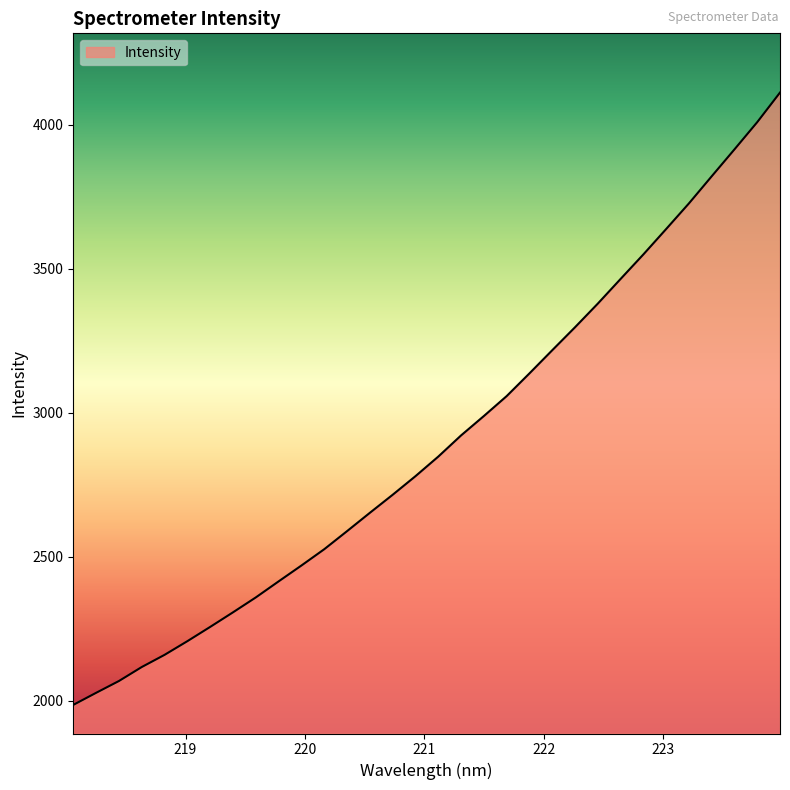

What is the maximum value shown in the chart?

4111.5